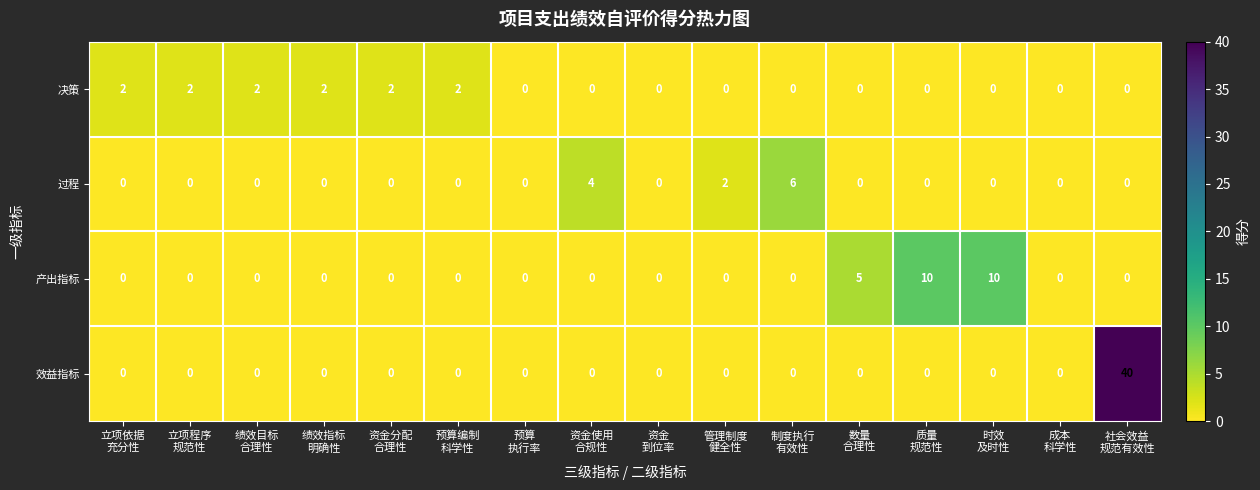

What is the greatest value displayed?

40